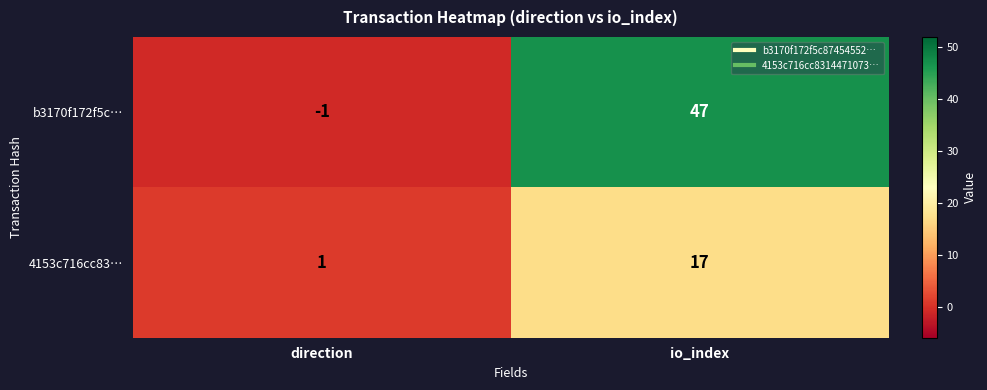

How many data points does each series have?

2